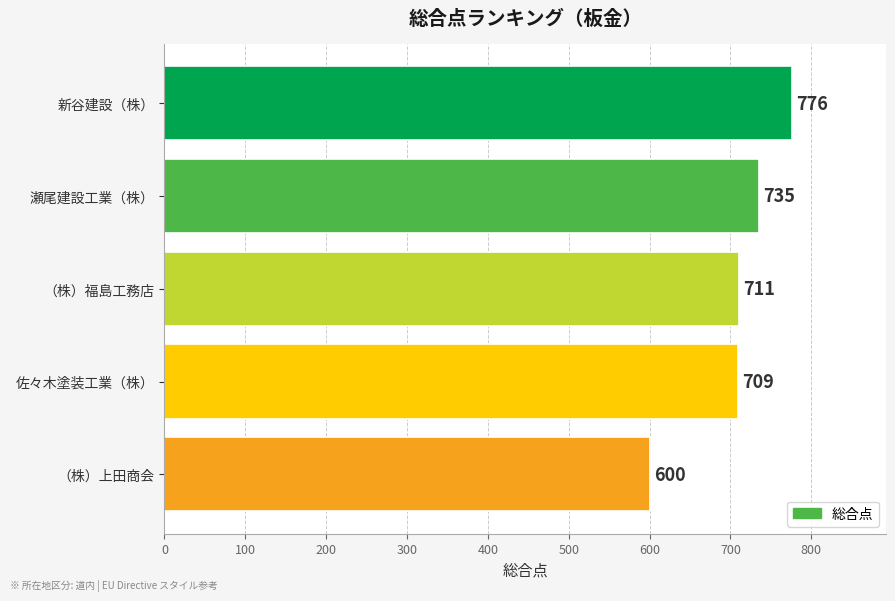

What is the maximum value shown in the chart?

776